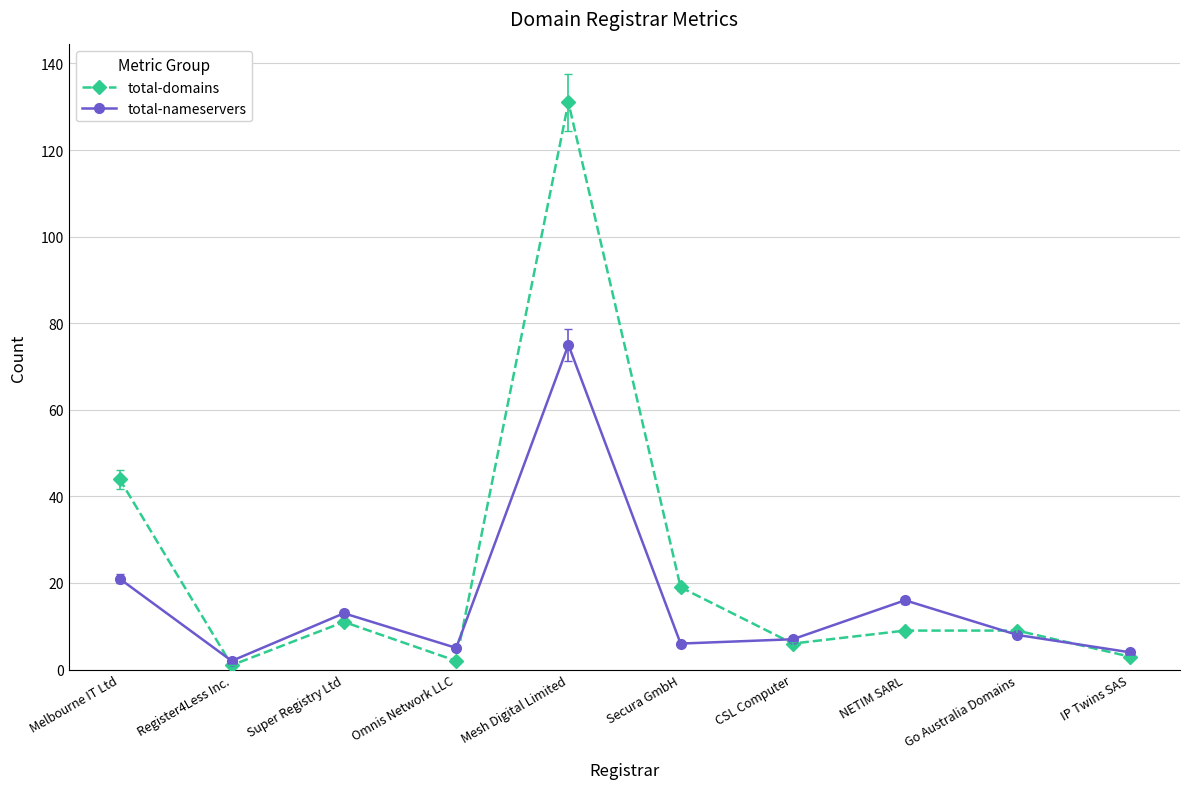

What are all the series names shown in the legend?

total-domains, total-nameservers